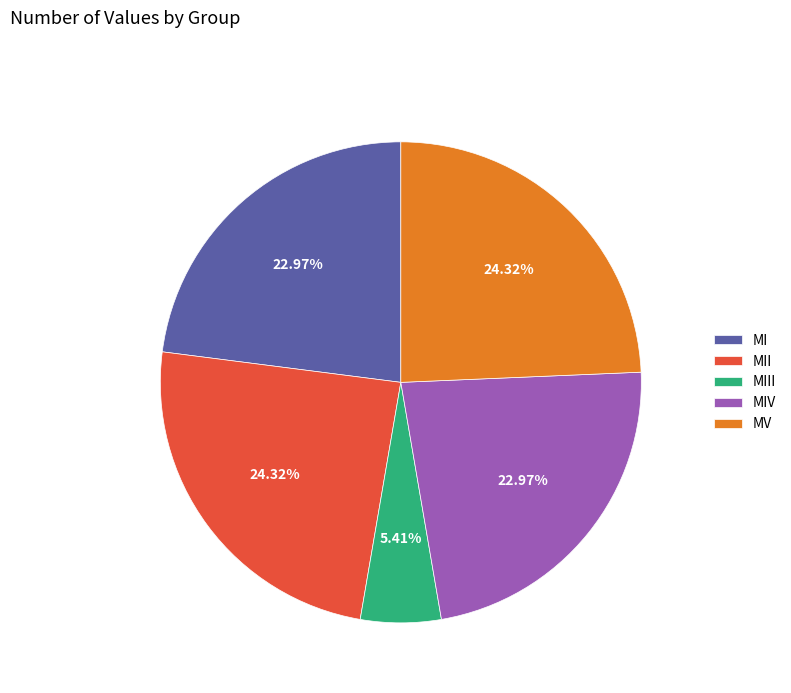

Between MV and MIII, which is larger?

MV